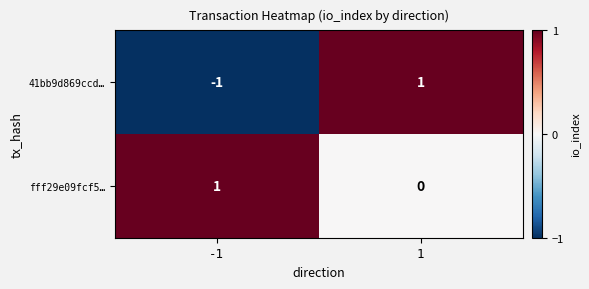

Rank the series at 1 from lowest to highest value.

fff29e09fcf5…, 41bb9d869ccd…